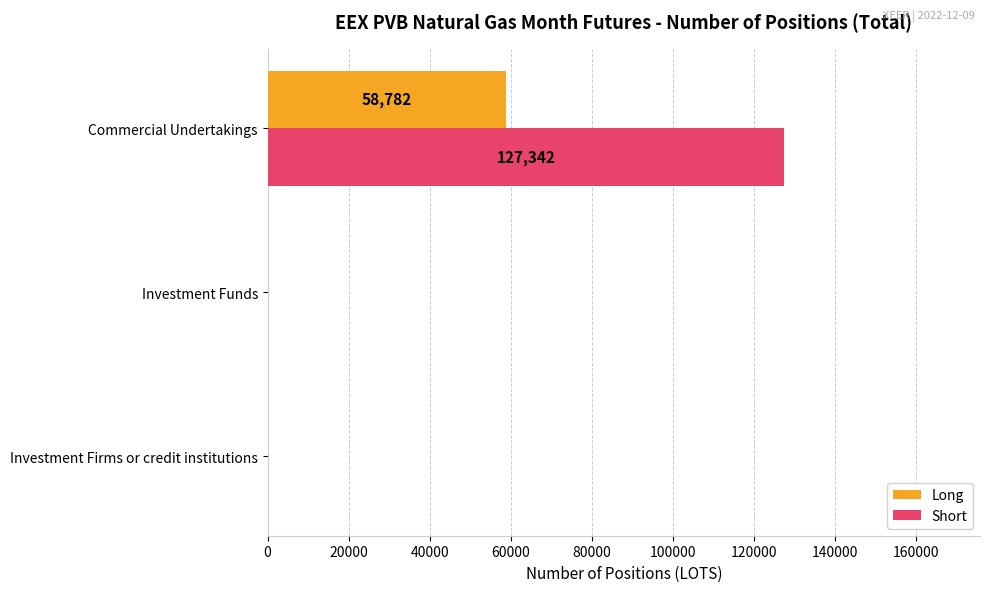

Which series has the largest total across all categories?

Short